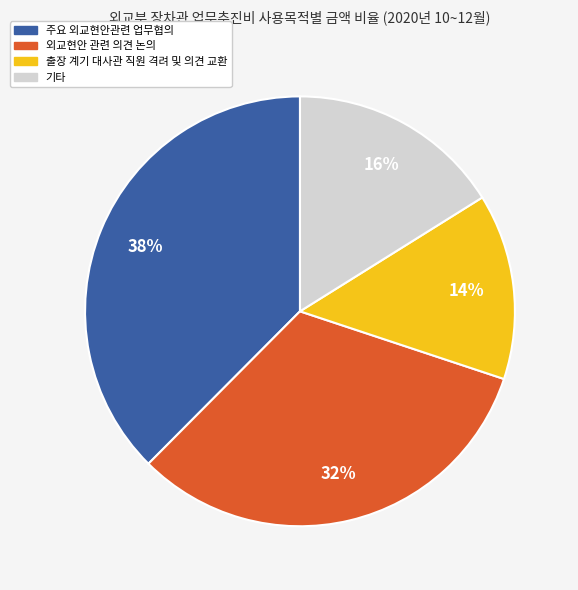

How many slices are in this pie chart?

4